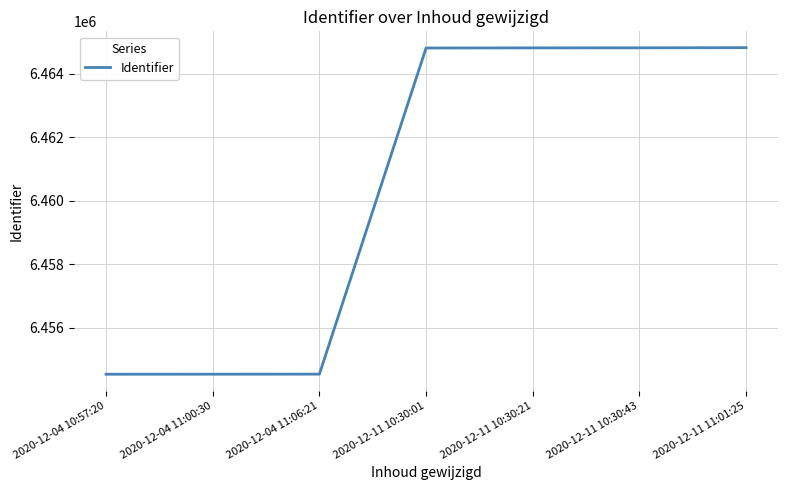

The value at 2020-12-11 10:30:43 is 6464815. True or false?

True